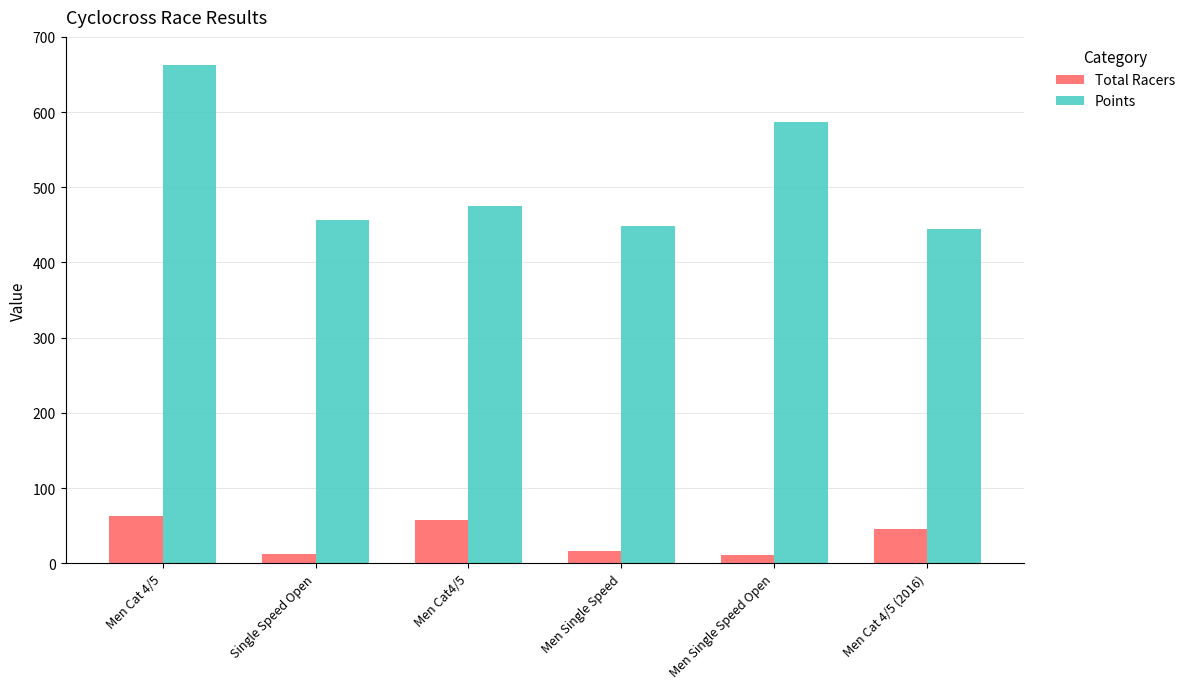

Between Men Cat 4/5 and Men Single Speed Open, which series saw the biggest shift?

Points